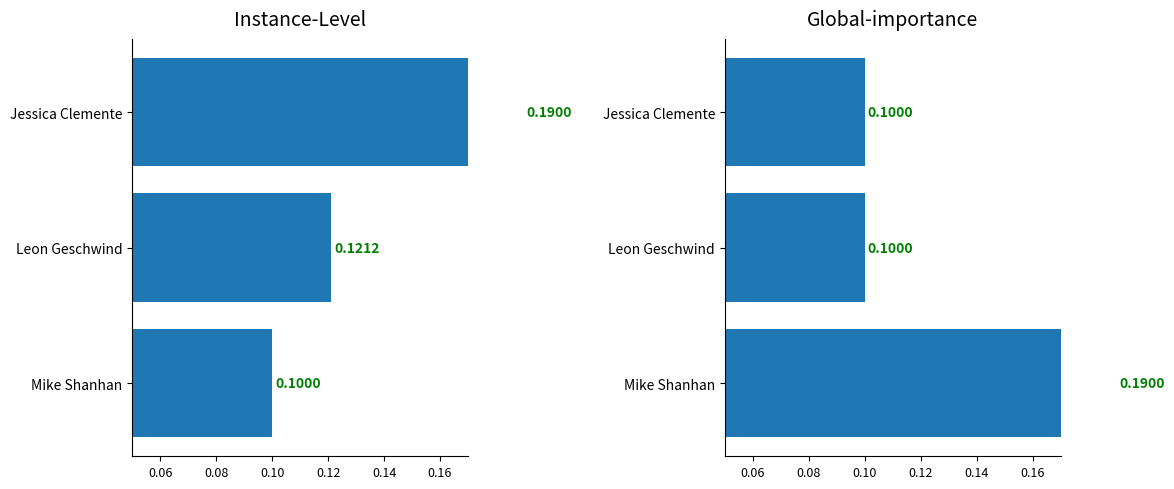

Which series has the largest total across all categories?

Instance-Level